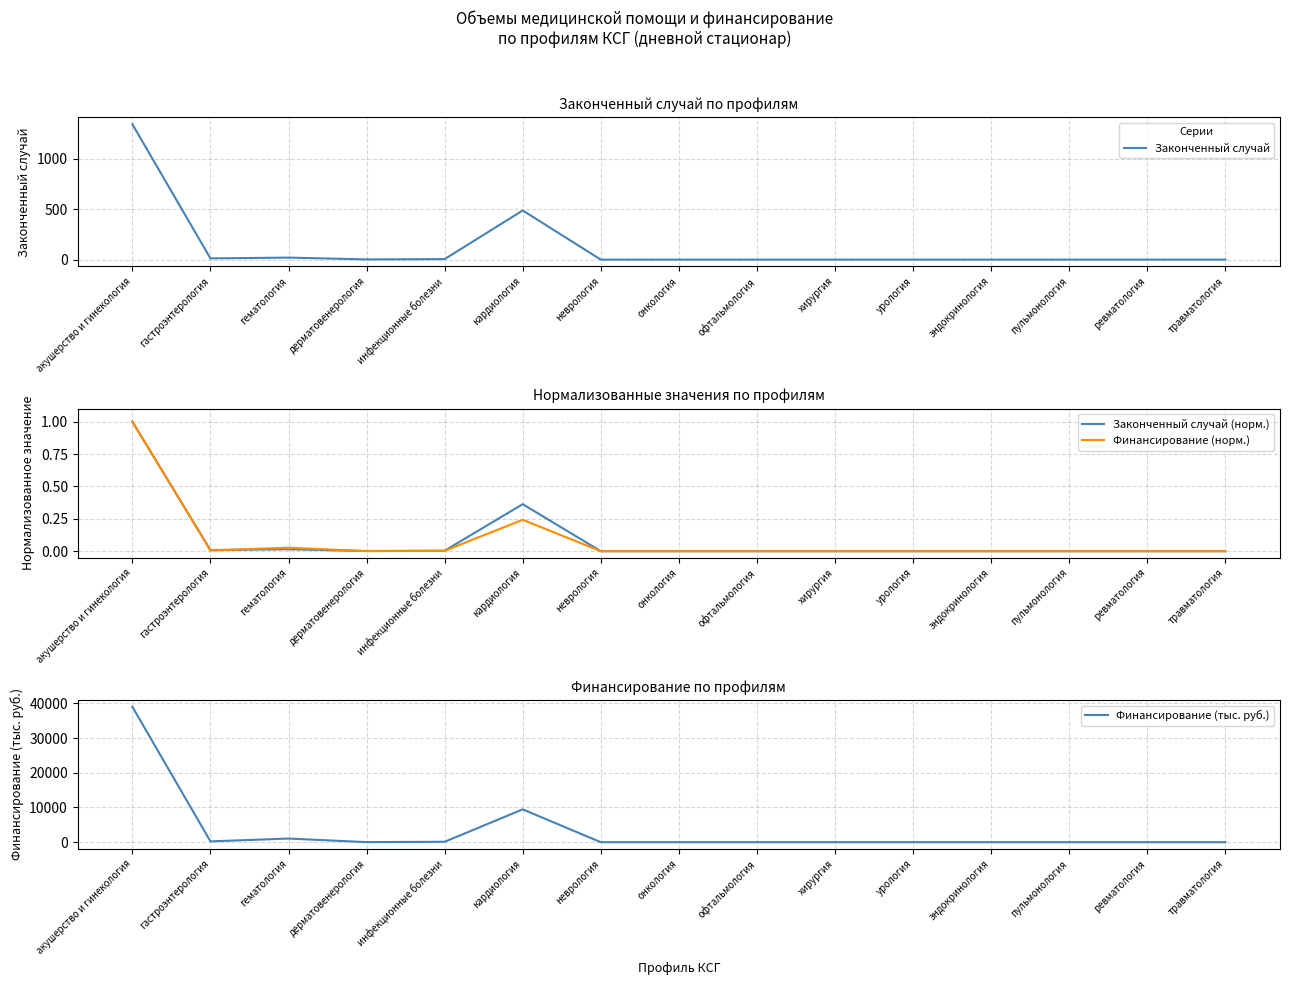

At which category does Законченный случай (норм.) reach its first local valley?

гастроэнтерология